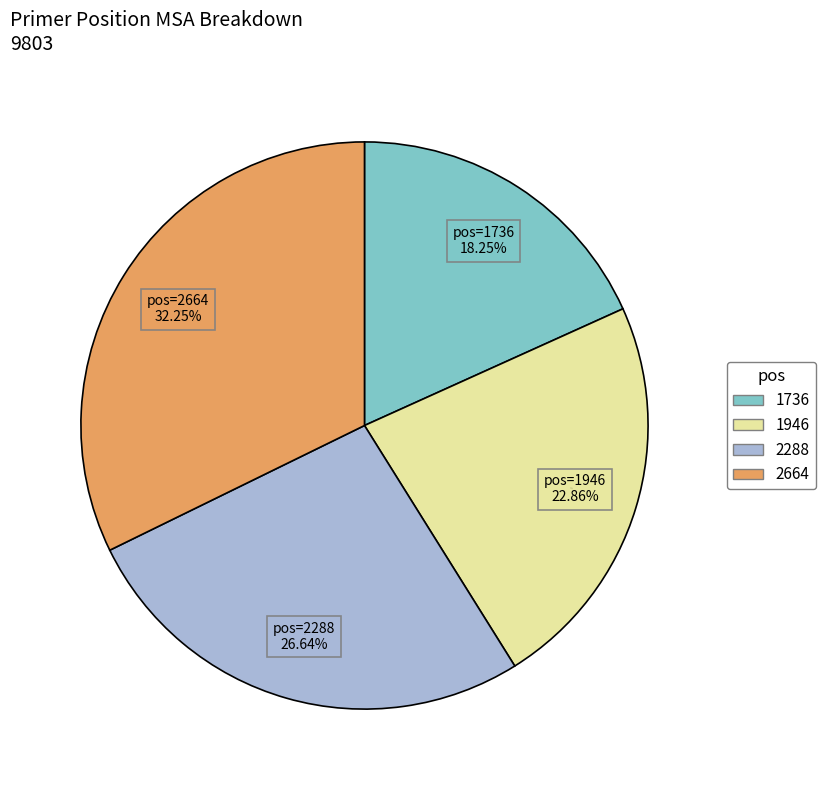

To the nearest percent, what percentage of the pie is 2664?

32%